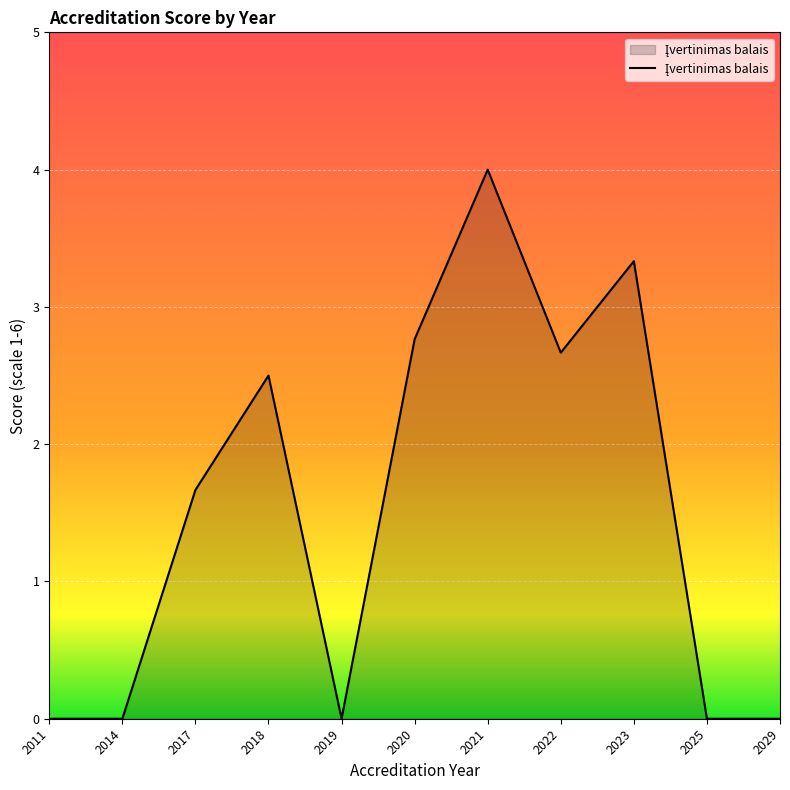

At which label is the value closest to 2?

2017